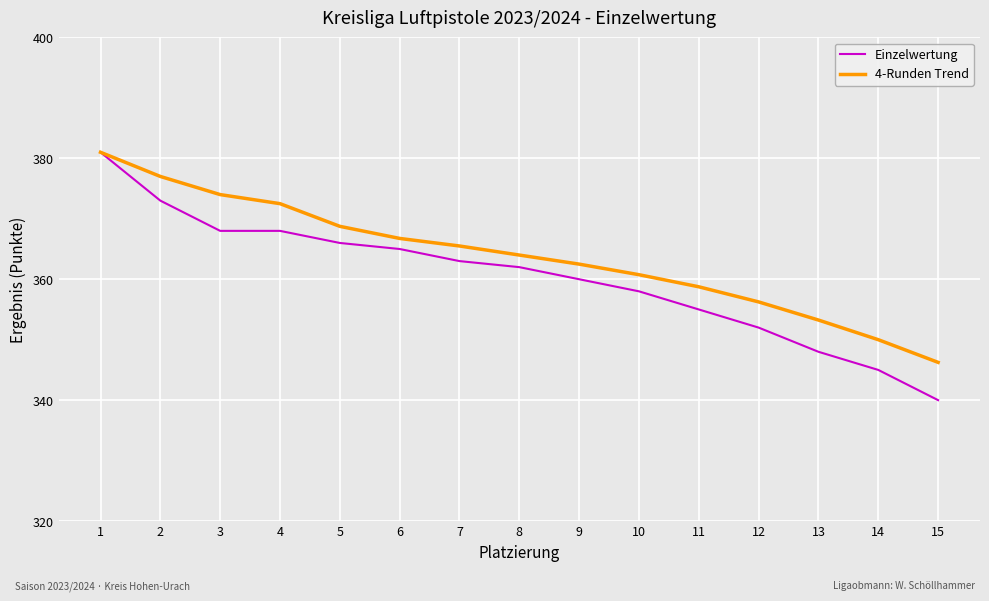

The value of 4-Runden Trend at 12 is 356.2. True or false?

True